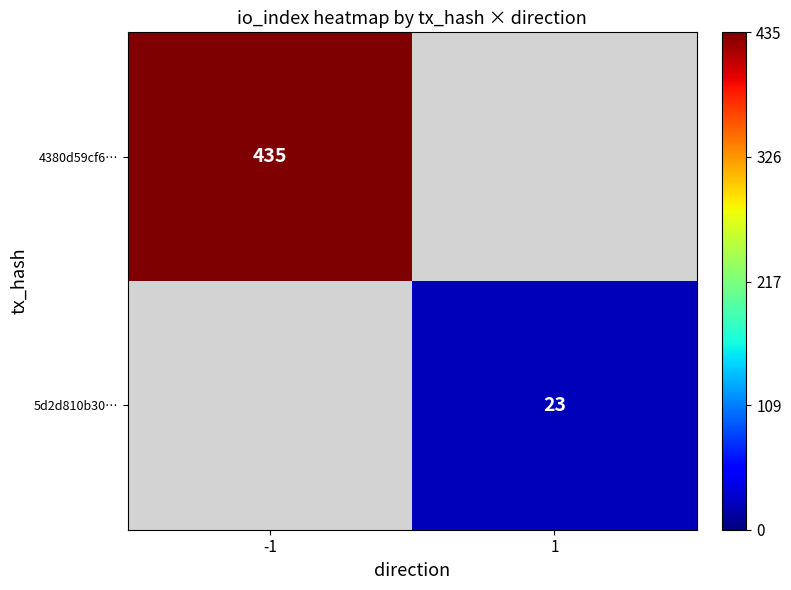

True or false: 4380d59cf6… has a value of 435 at -1.

True